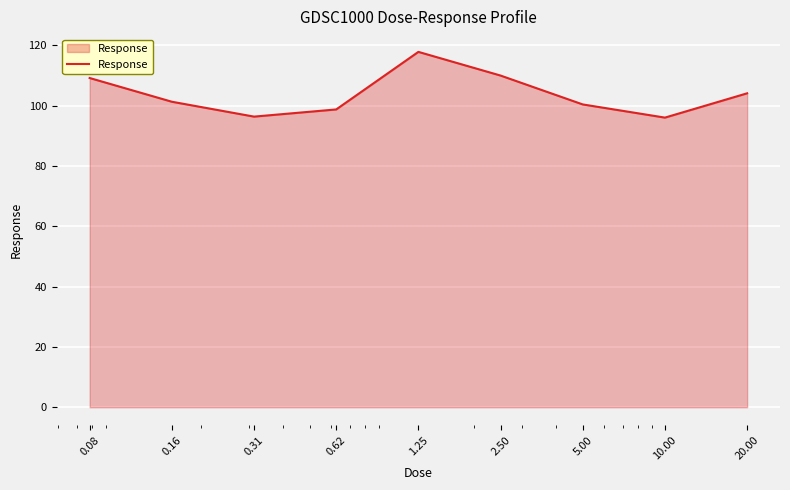

What is the minimum value shown in the chart?

96.0